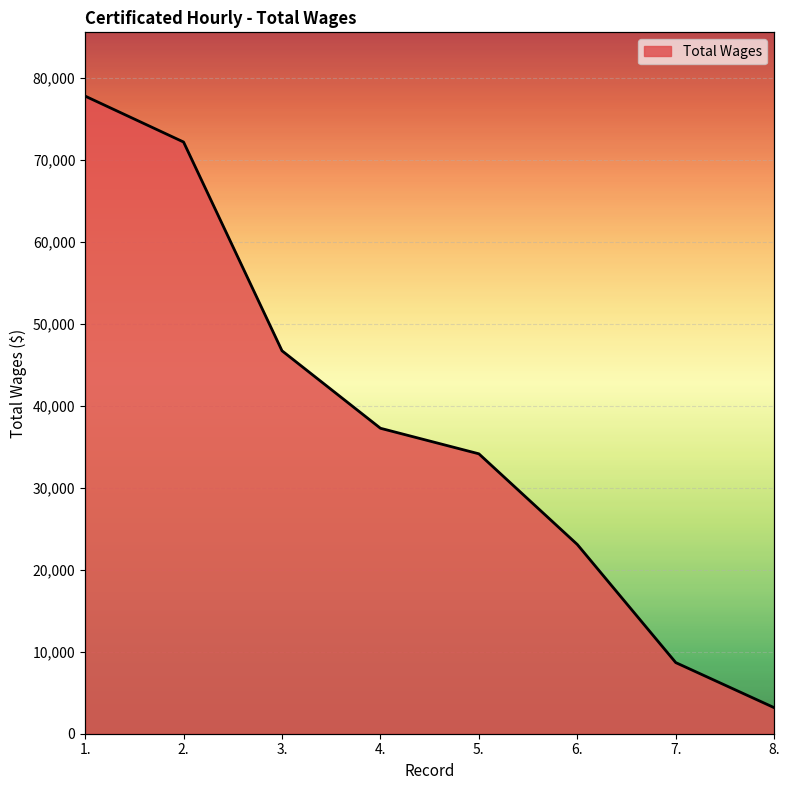

What is the label of the 1st point from the right?

8.